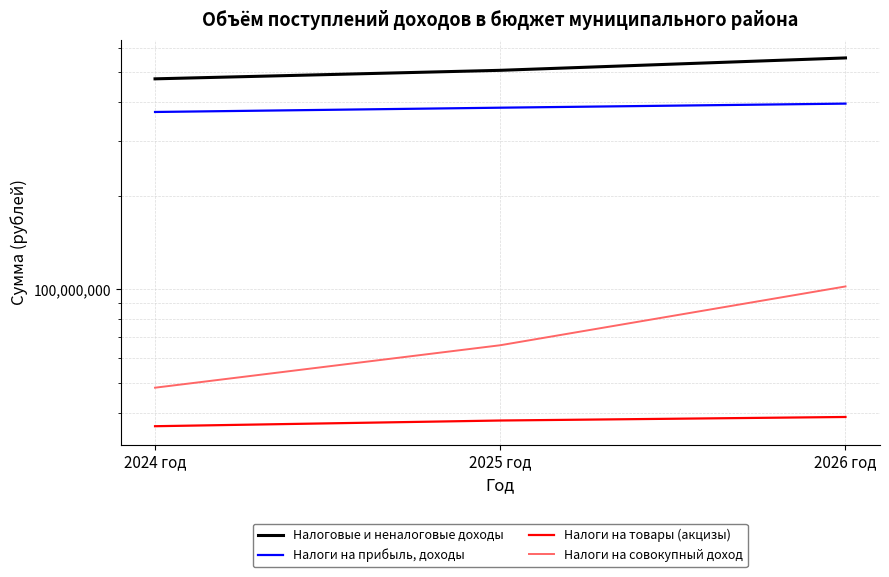

At which label does Налоги на совокупный доход first exceed 65967000?

2026 год